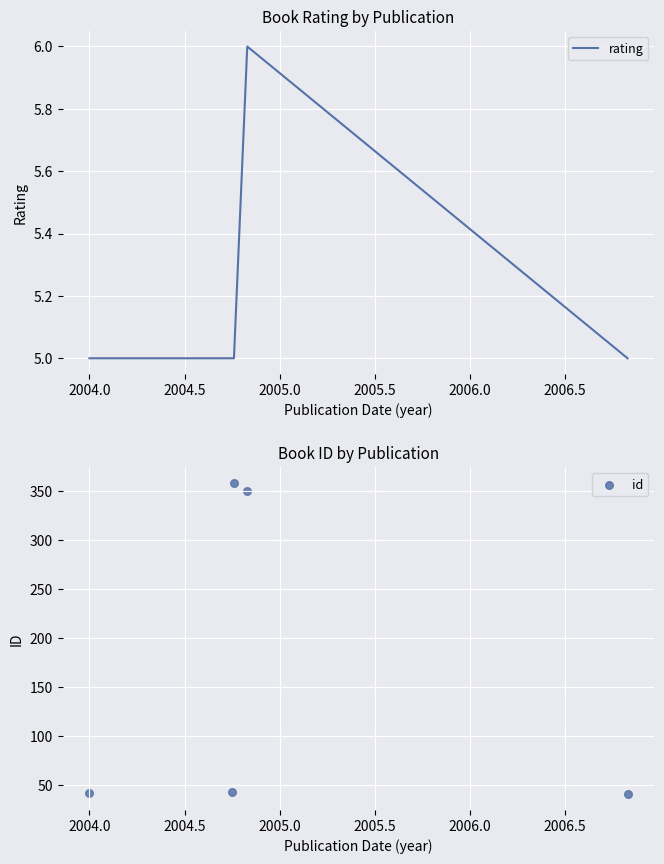

What is the lowest value of the rating series?

5